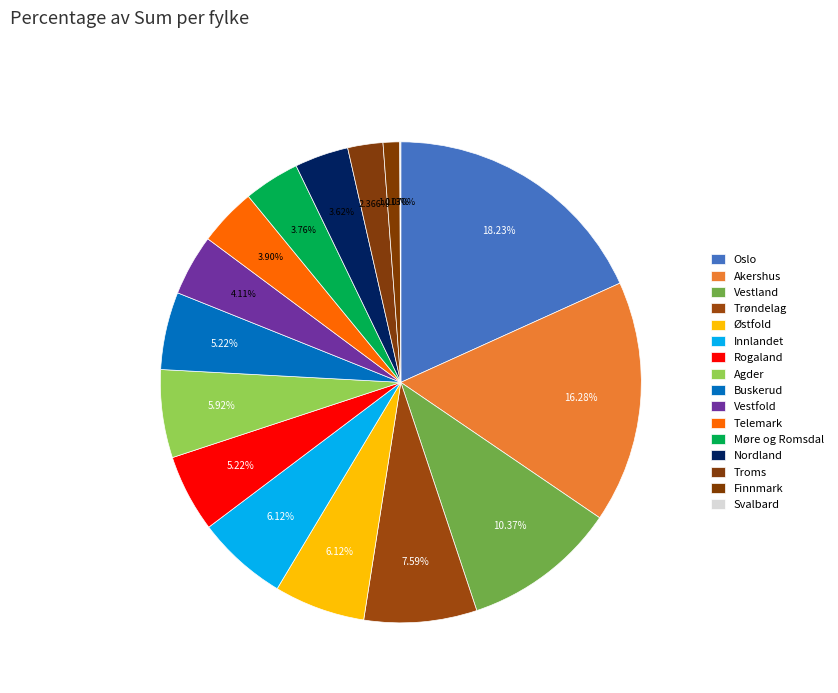

How many slices are in this pie chart?

16